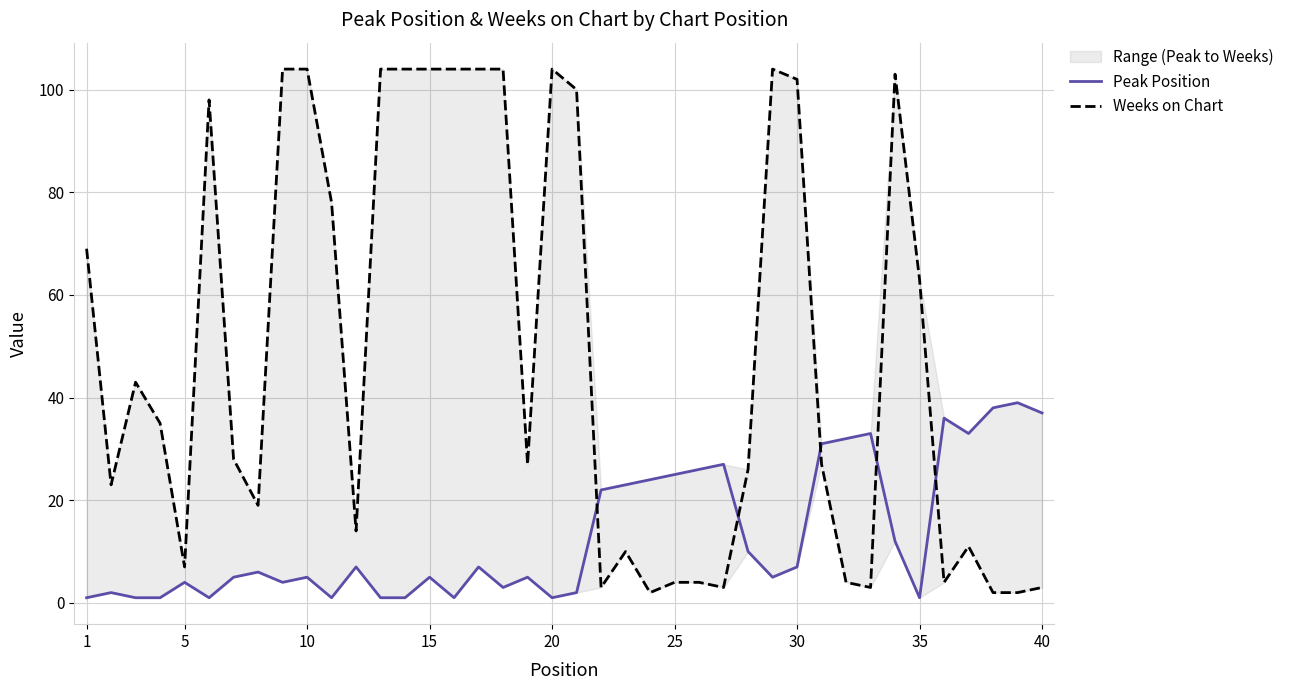

What is the difference between the second highest and second lowest values in the Weeks on Chart series?

102